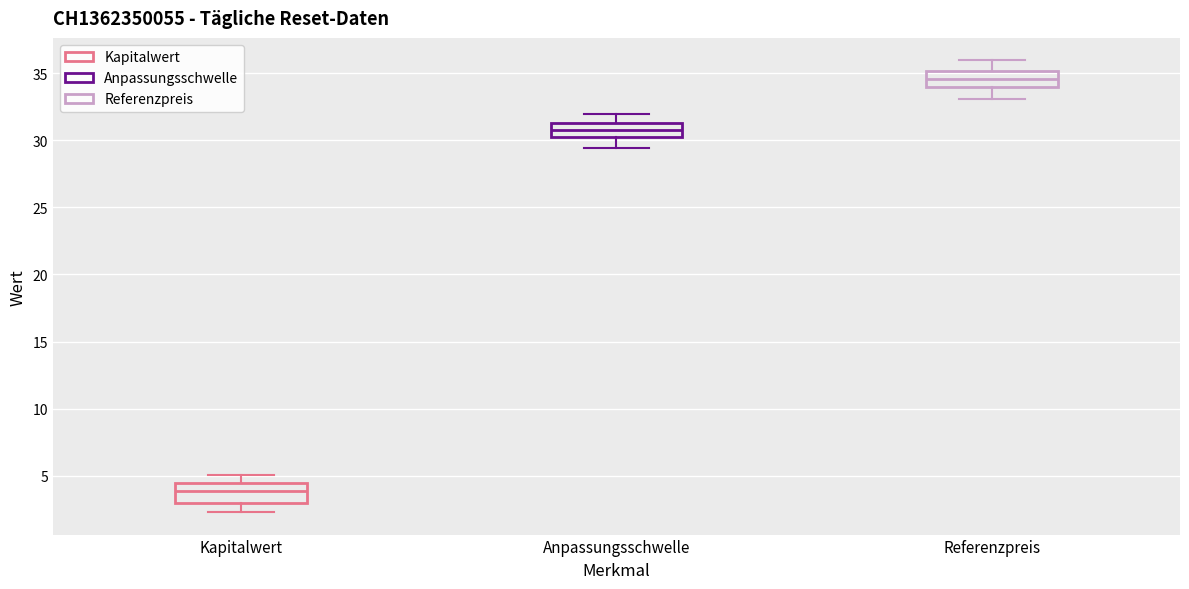

Which box's median line is the highest?

Referenzpreis